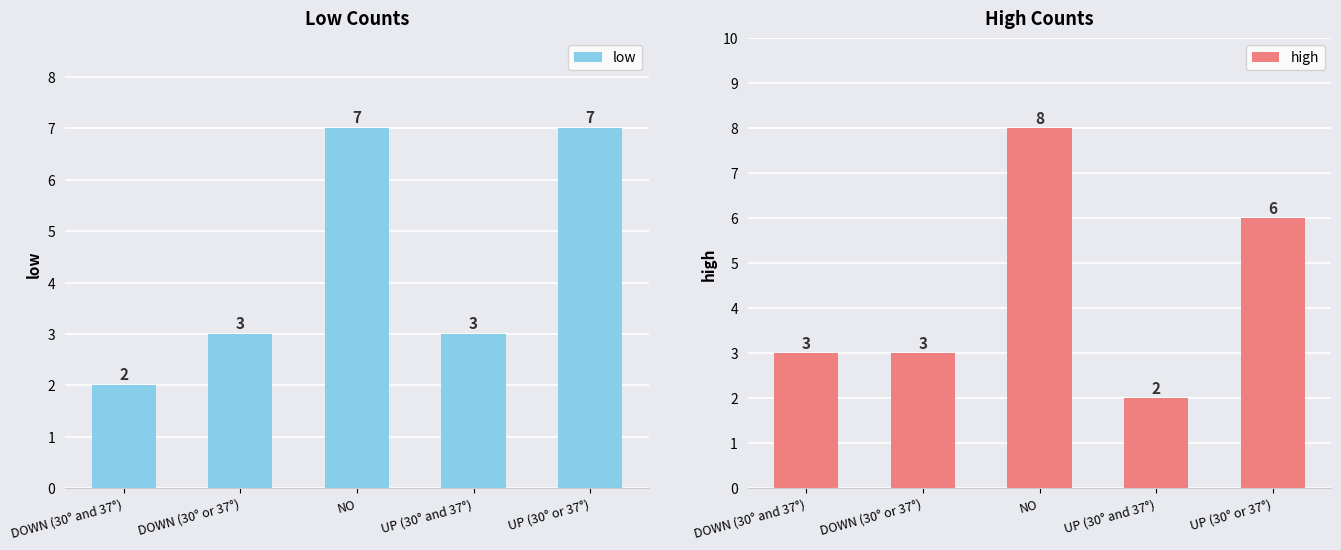

What is the sum of the high values at DOWN (30° and 37°) and UP (30° or 37°)?

9